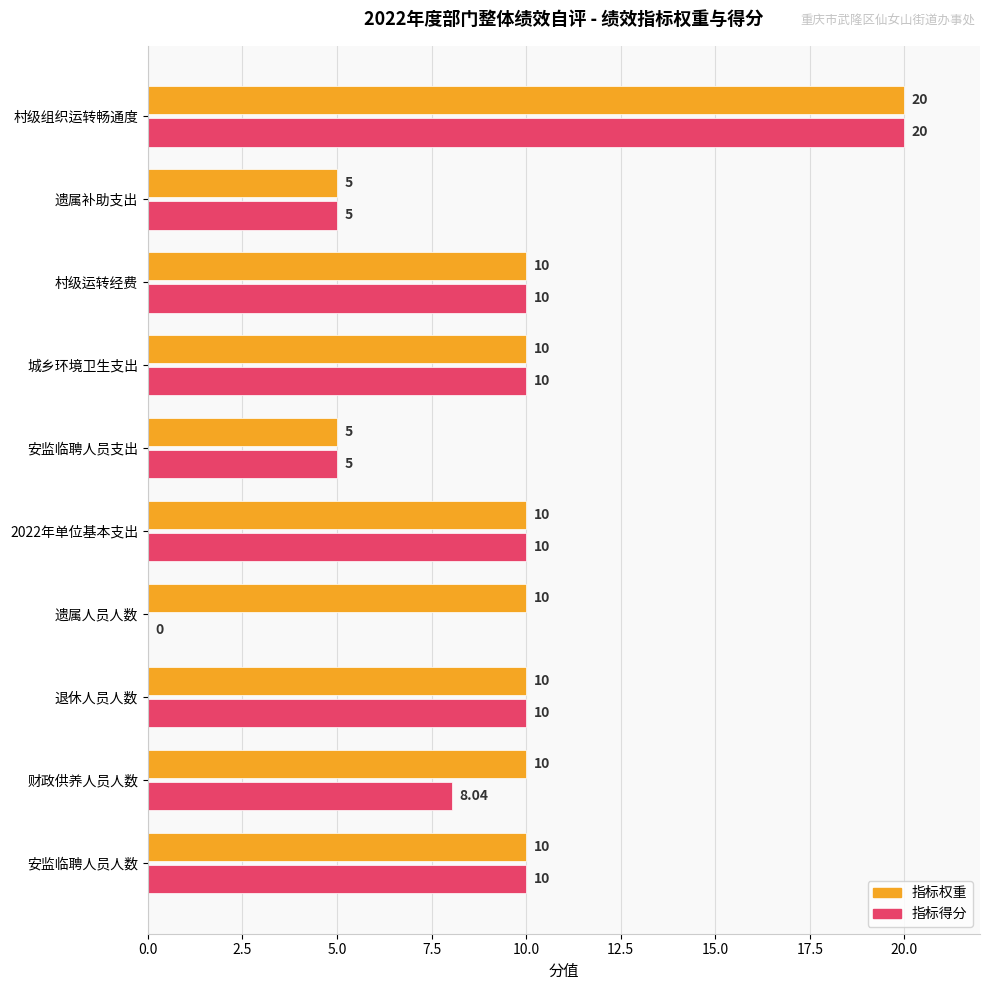

How many distinct data groups are displayed?

2